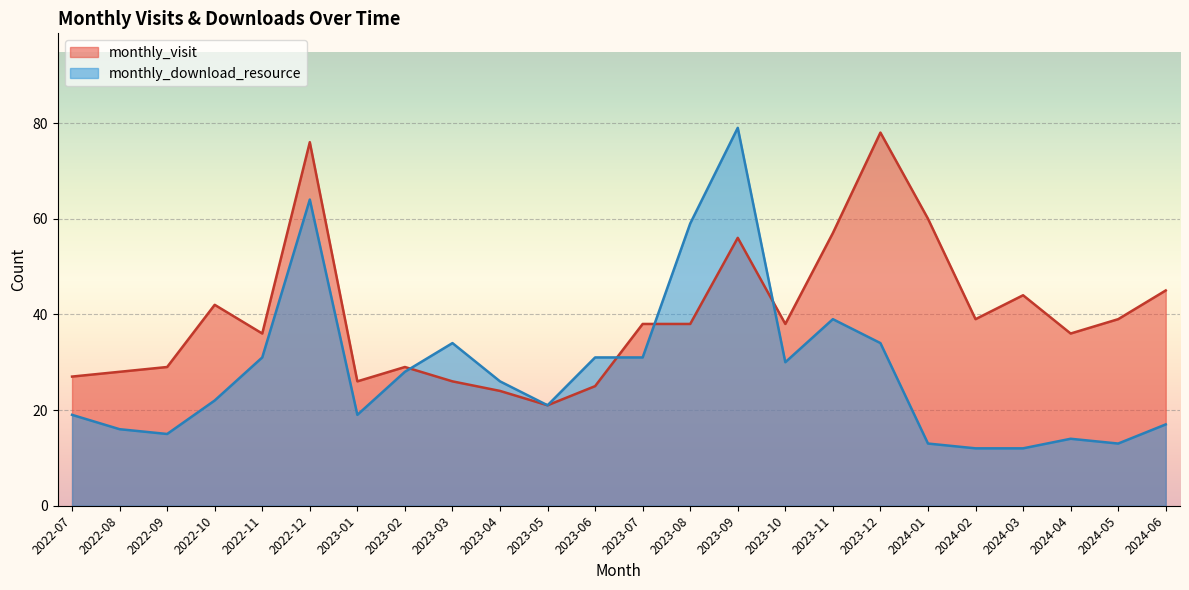

Which series changed the most between 2023-04 and 2024-05?

monthly_visit